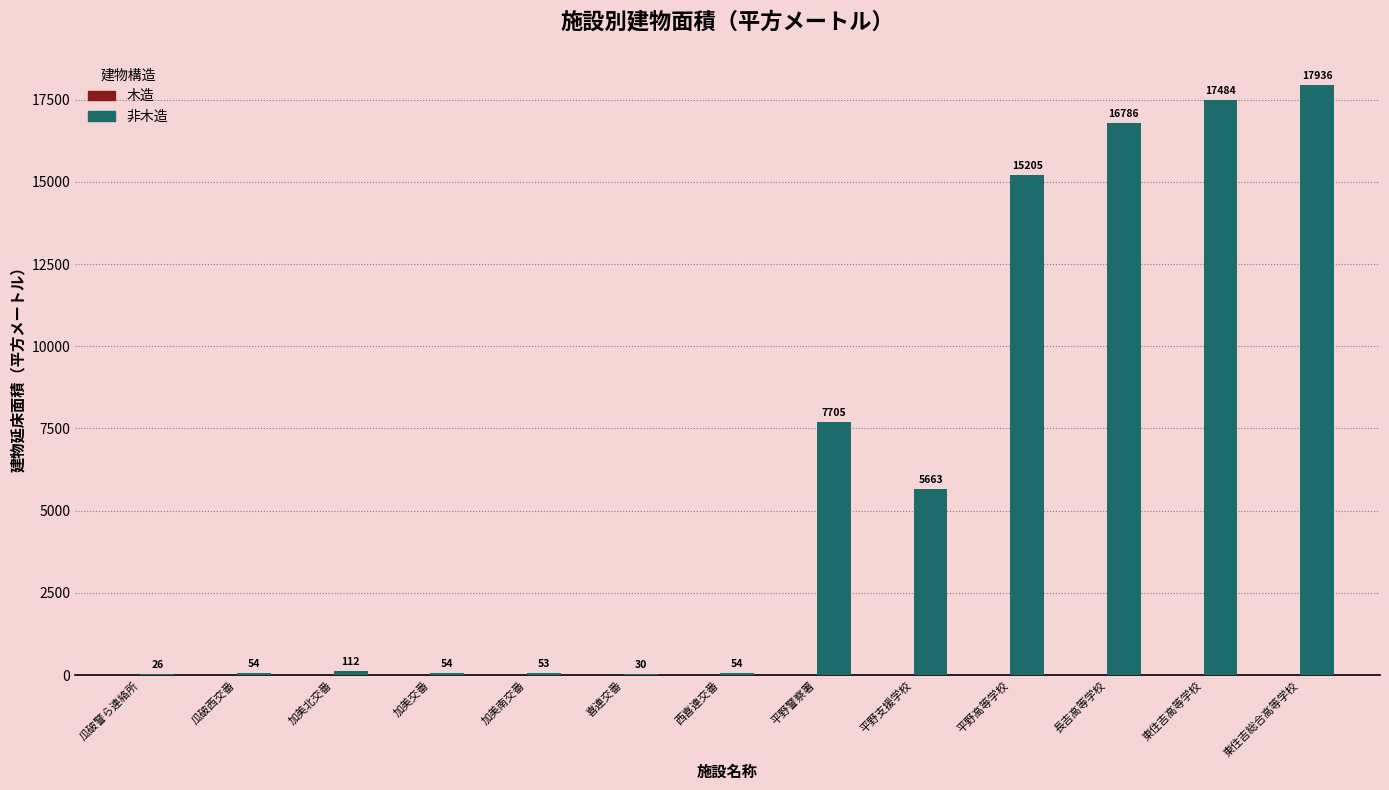

Which category has the highest value across all series?

東住吉総合高等学校